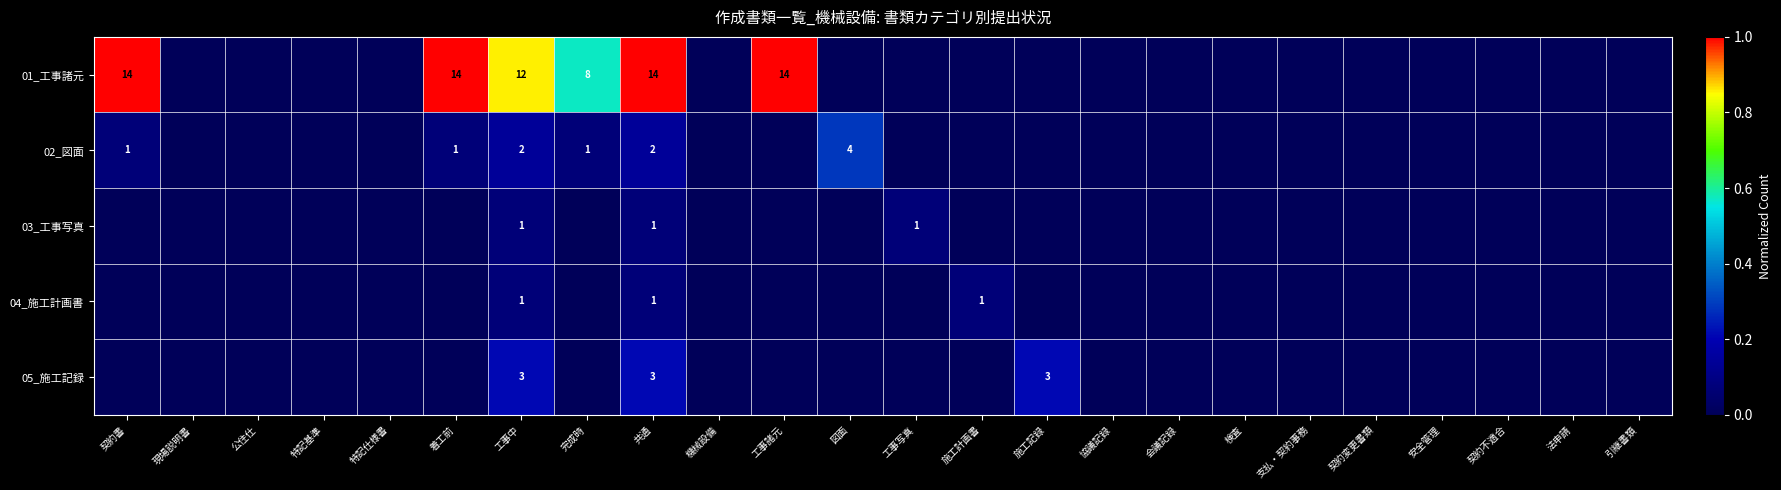

What is the difference between the maximum and minimum values in the 04_施工計画書 series?

0.1